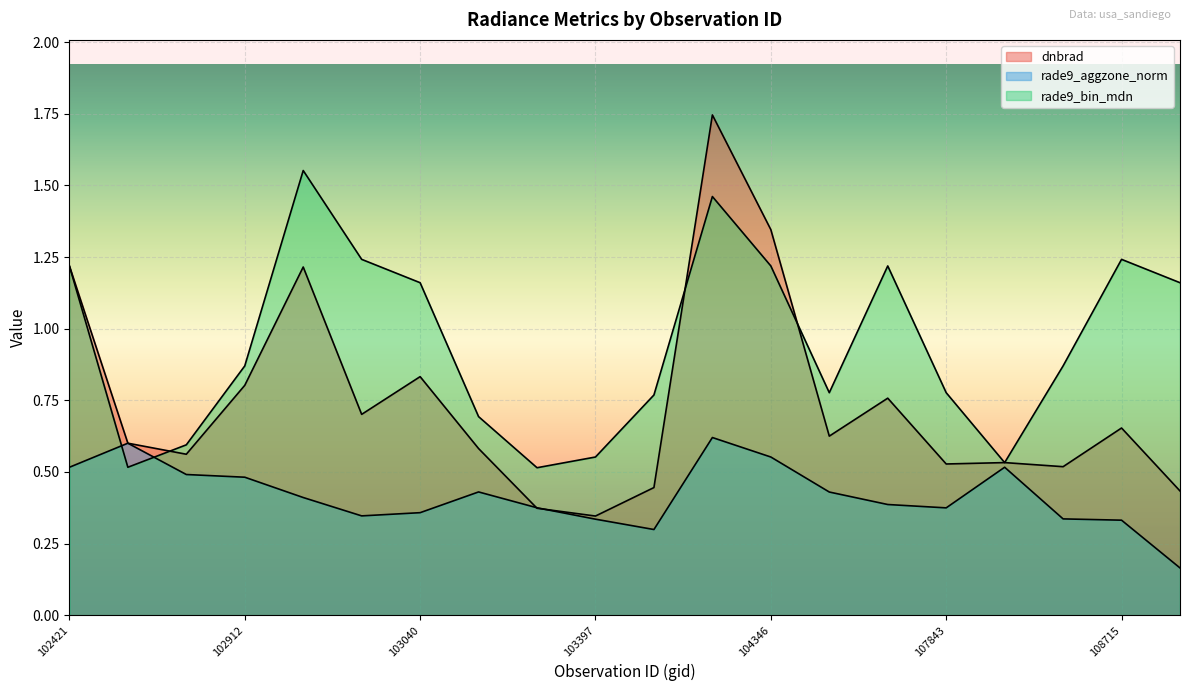

Between 103397 and 108542, which series saw the biggest shift?

rade9_bin_mdn